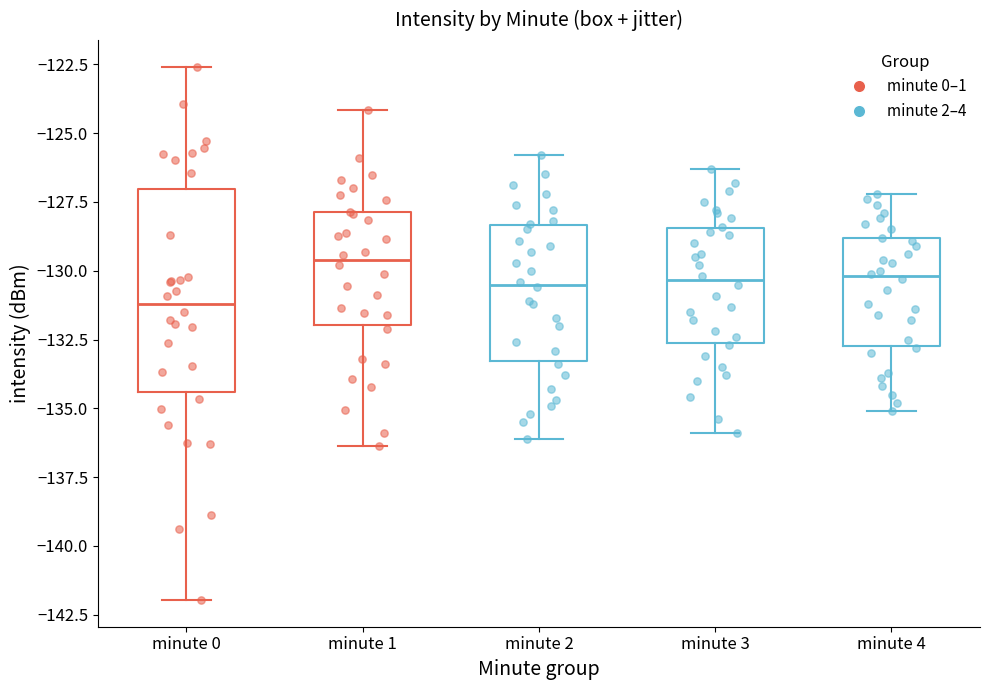

Which box's median line is the lowest?

minute 0